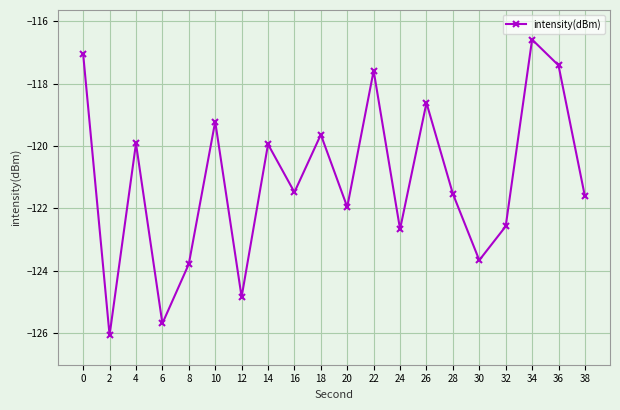

What is the value of the 17th point from the left?

-122.6